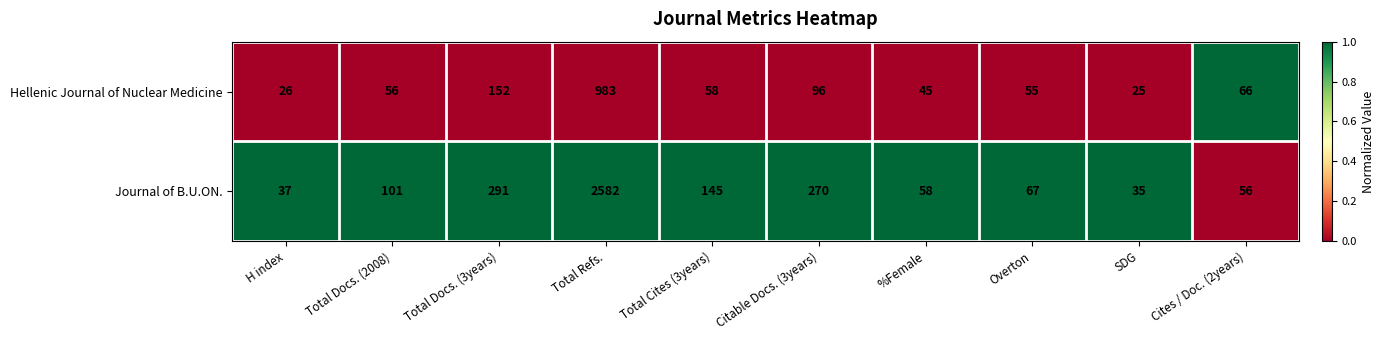

Reading left to right, transcribe all the data shown in this chart.

Hellenic Journal of Nuclear Medicine: 26	56	152	983	58	96	45	55	25	66
Journal of B.U.ON.: 37	101	291	2582	145	270	58	67	35	56